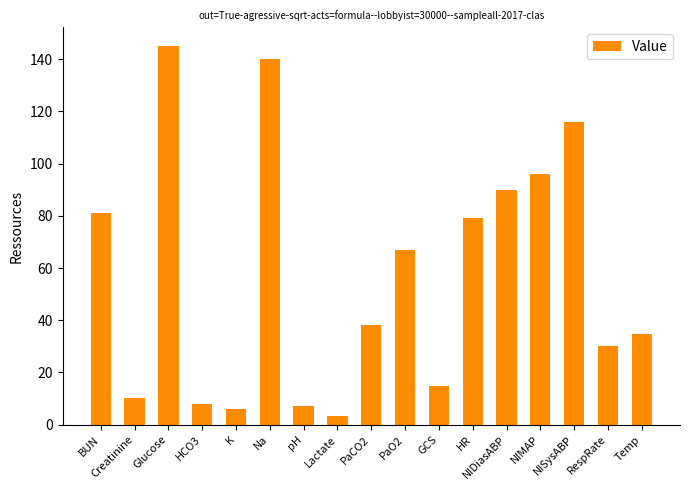

Which has a higher value, pH or HR?

HR